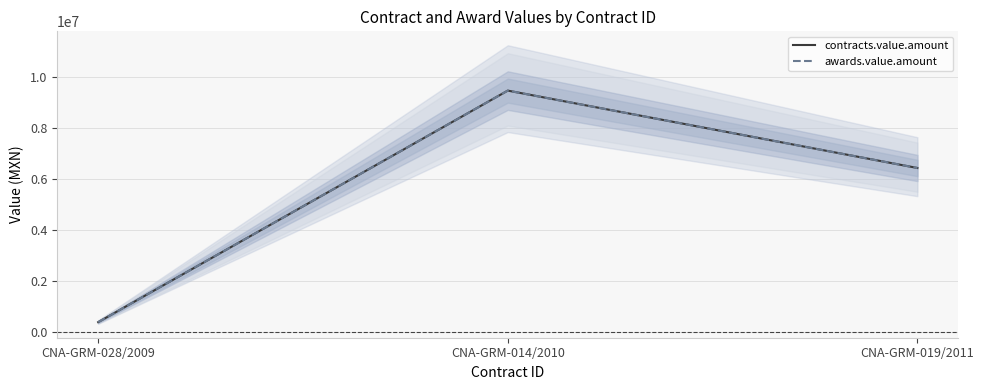

Does the chart display data point markers on the line(s)?

No